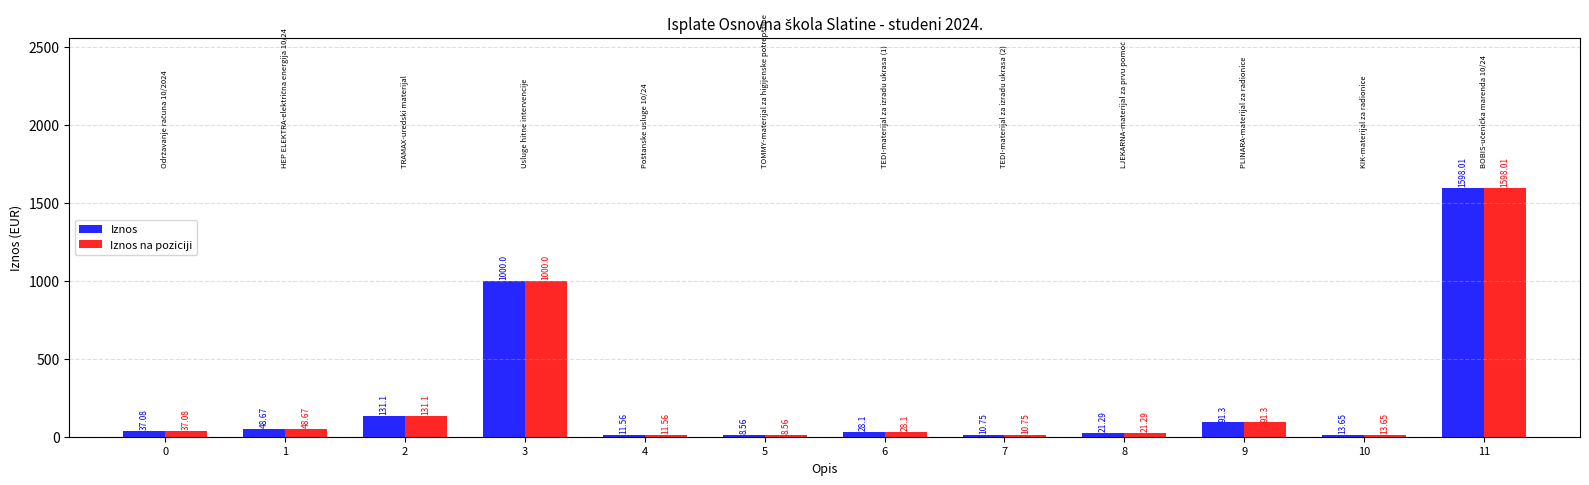

The Iznos series shows 1598.0 at 11. True or false?

True